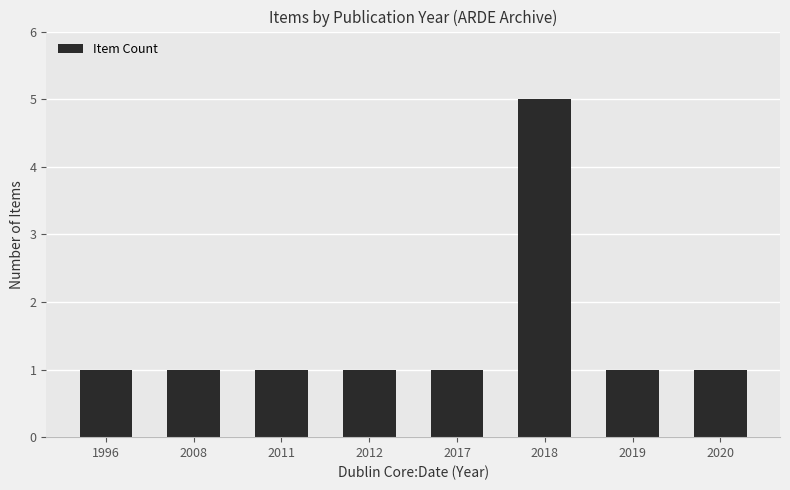

Reading right to left, extract all data points from this chart.

2020=1	2019=1	2018=5	2017=1	2012=1	2011=1	2008=1	1996=1